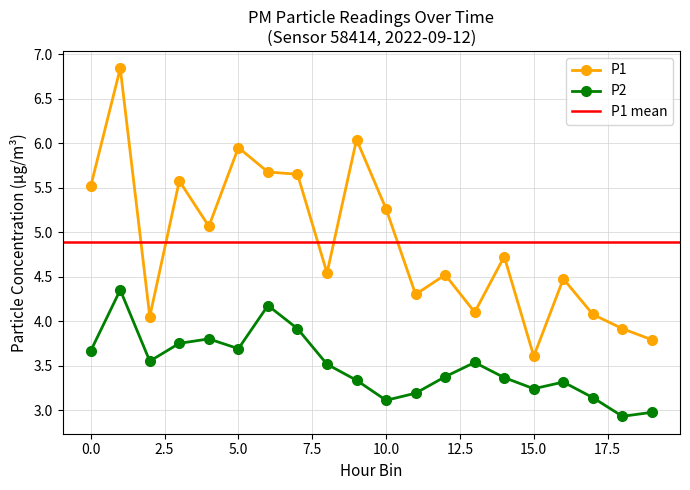

How many lines are shown in the chart?

2